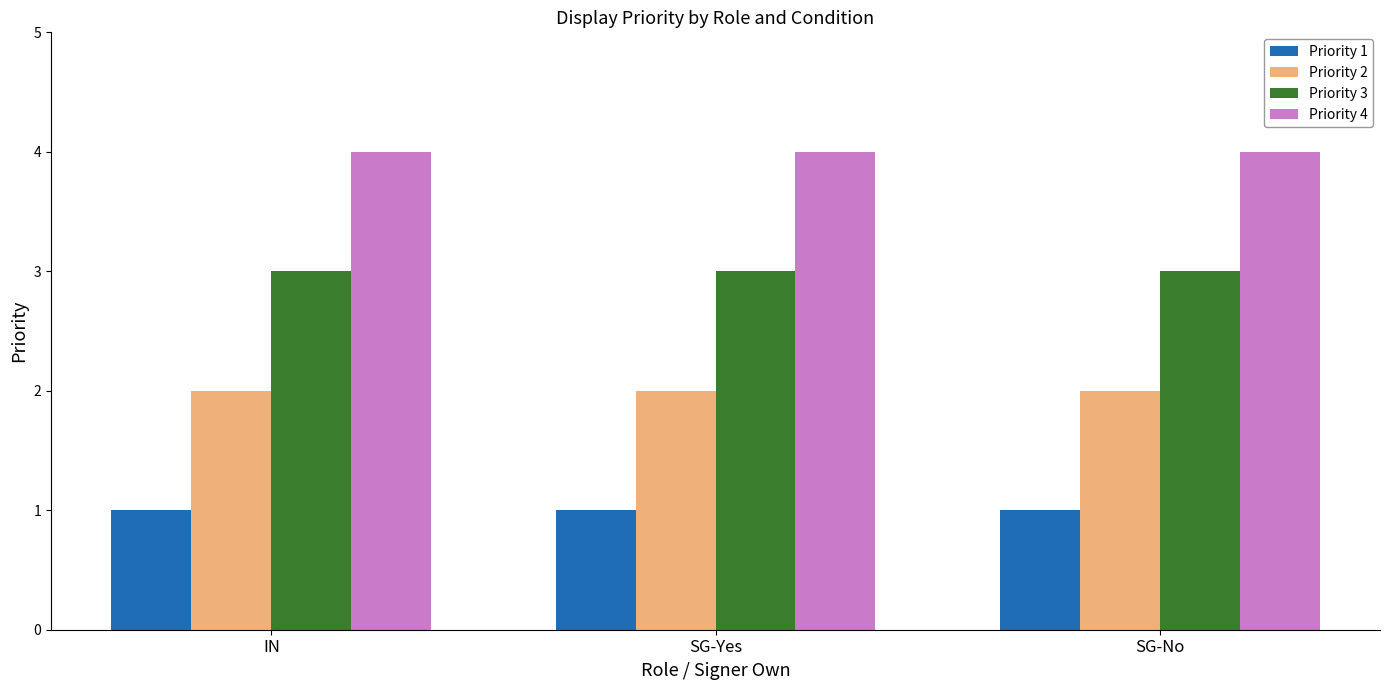

True or false: Priority 2 has a value of 2 at SG-Yes.

True